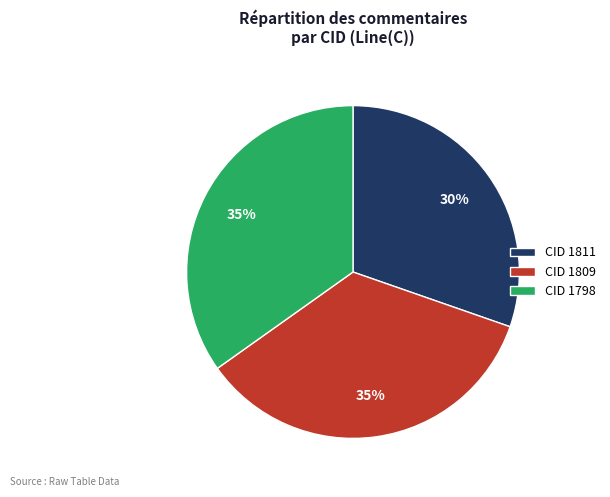

How many slices are in this pie chart?

3